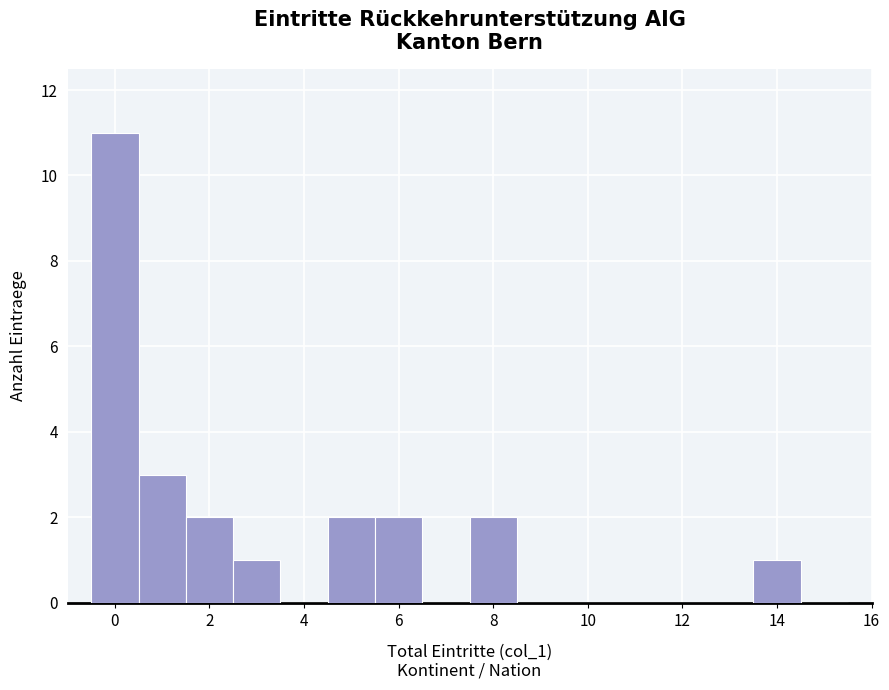

Which range on the x-axis has the tallest bar?

-0.5 to 0.5